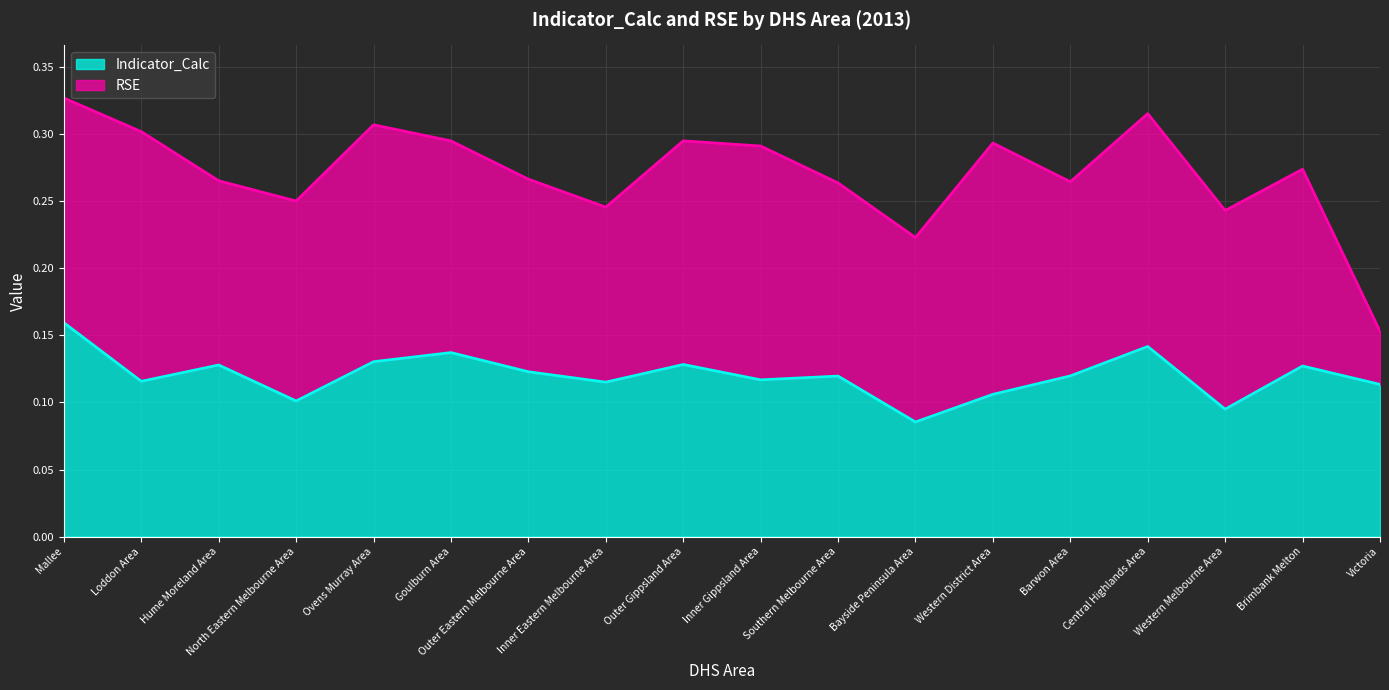

Which label corresponds to the largest value in the chart?

Mallee